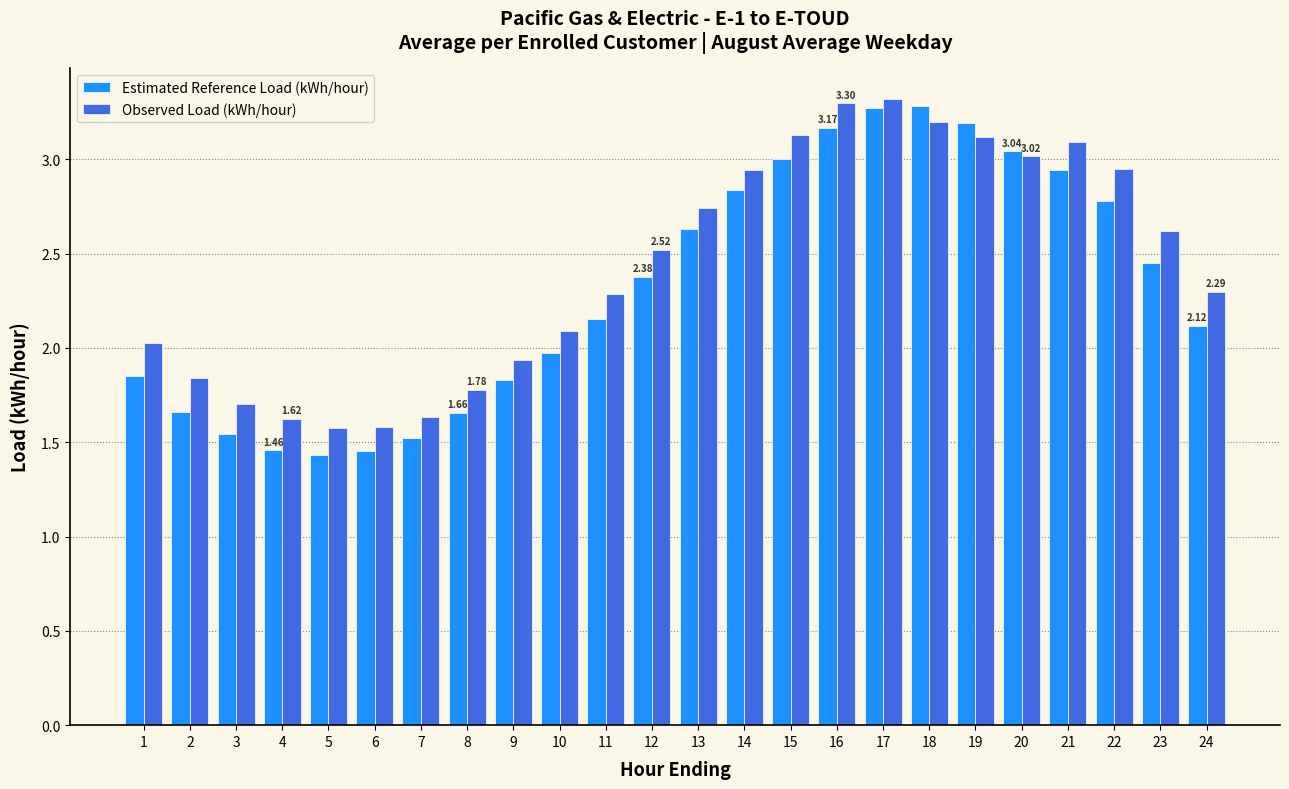

What is the average value of the Estimated Reference Load (kWh/hour) series?

2.3